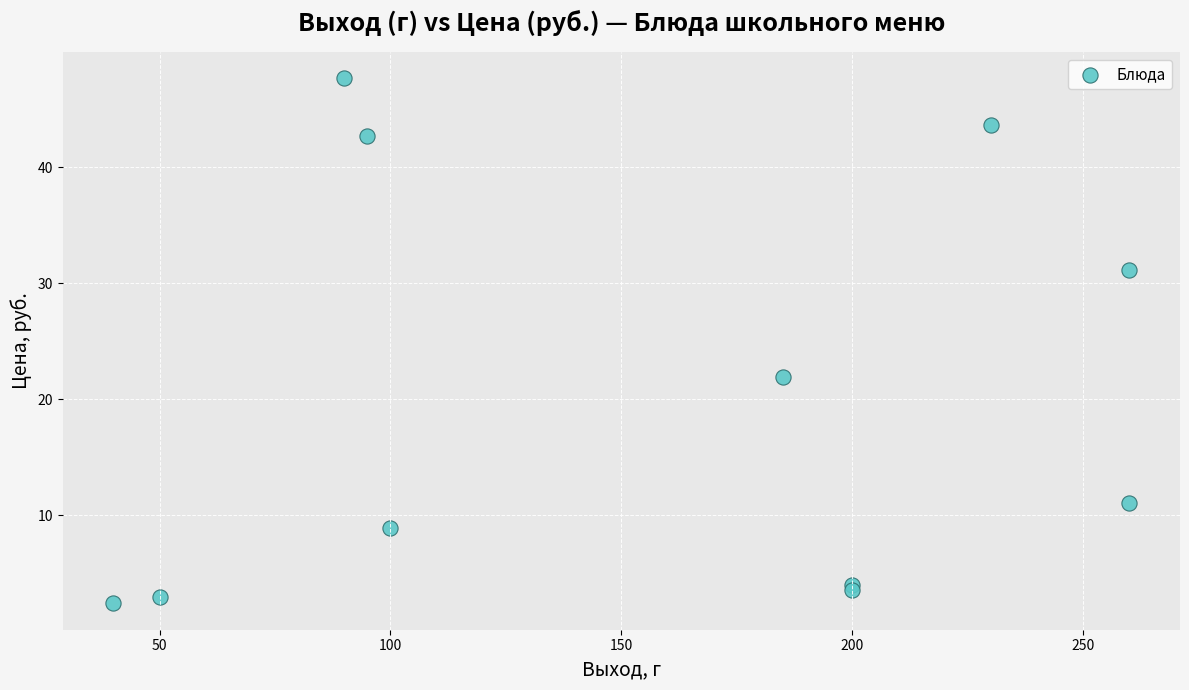

What Y value in the scatter plot is closest to 25?

21.9